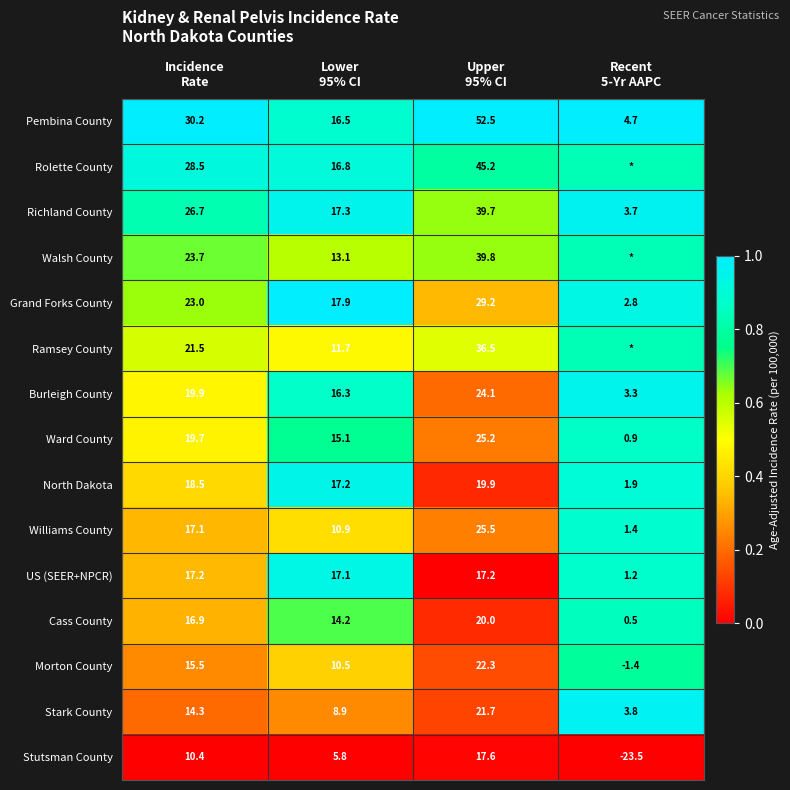

What is the total value across all series at Lower
95% CI?

209.3